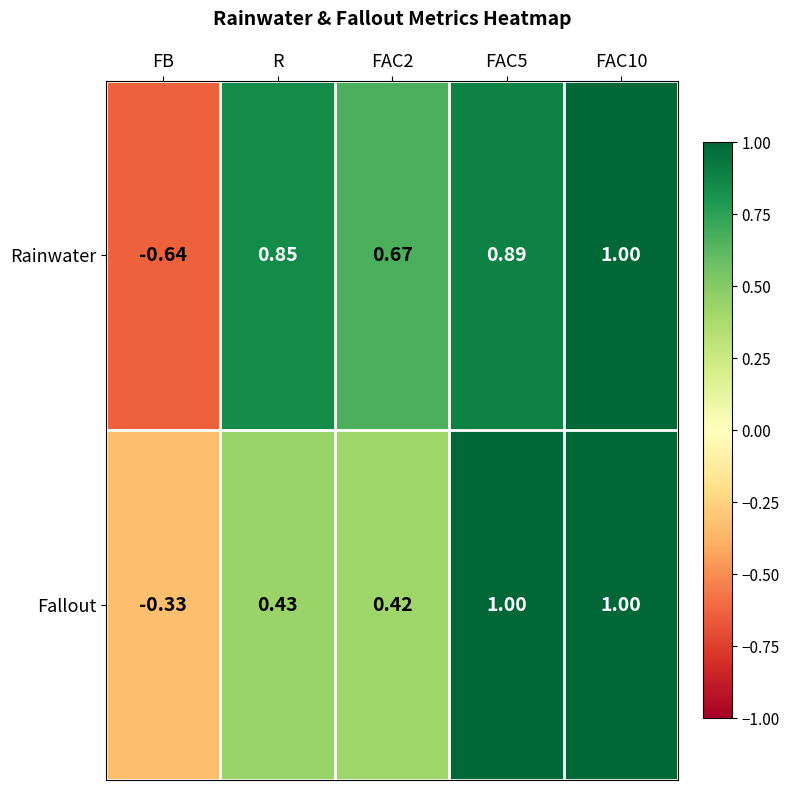

At which label does Fallout reach its minimum?

FB